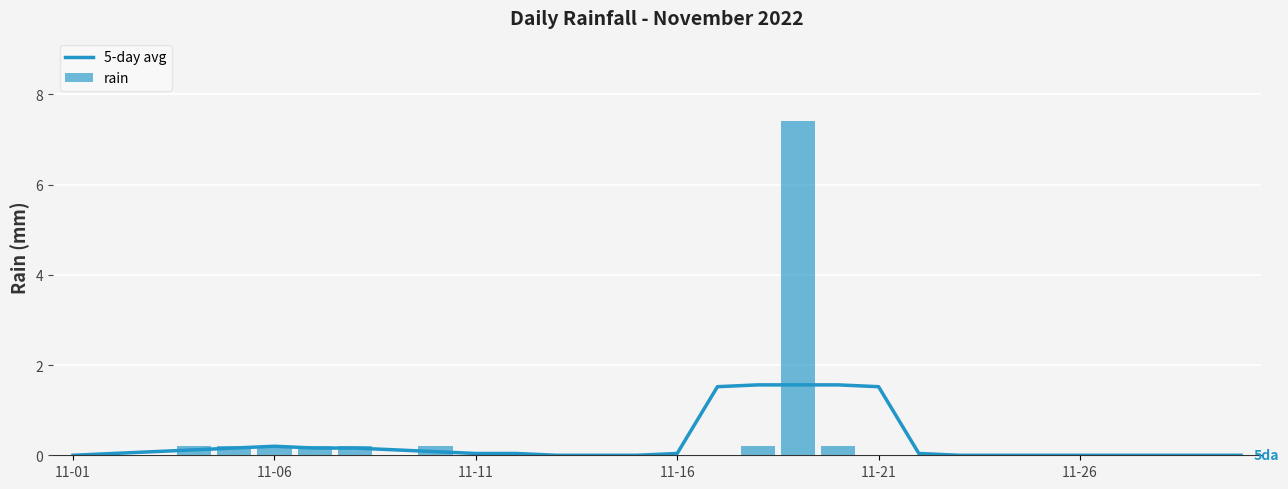

The 5-day avg series shows 2.1 at 11-21. True or false?

False